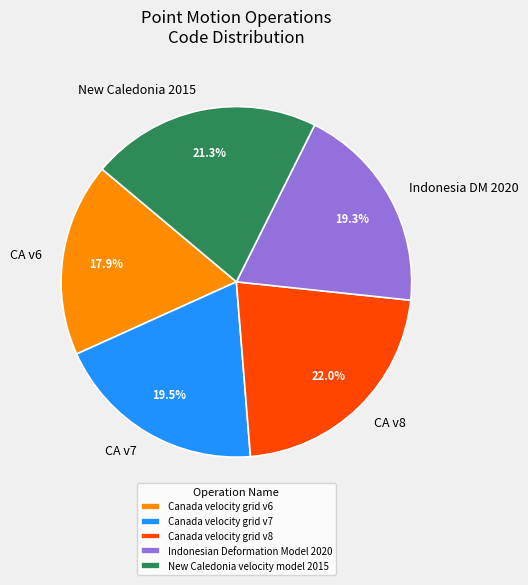

To the nearest percent, what is the combined percentage of Canada velocity grid v8 and Canada velocity grid v6?

40%